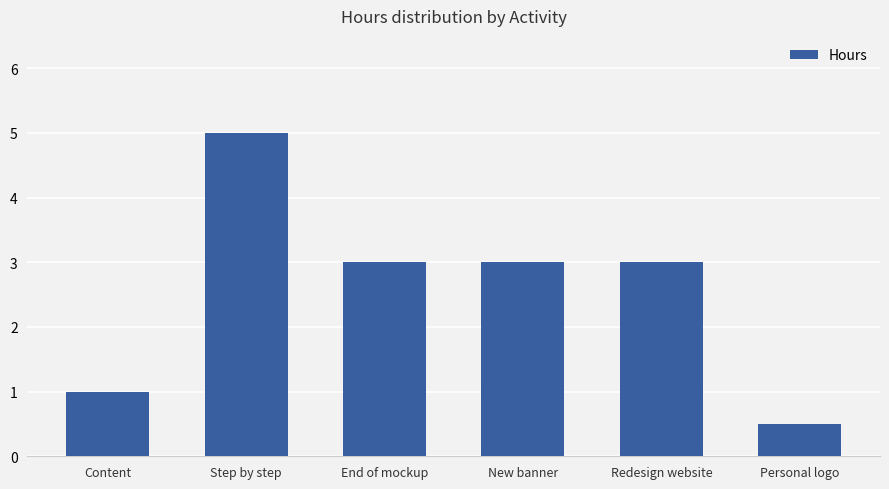

Reading left to right, extract all data points from this chart.

1.0	5.0	3.0	3.0	3.0	0.5